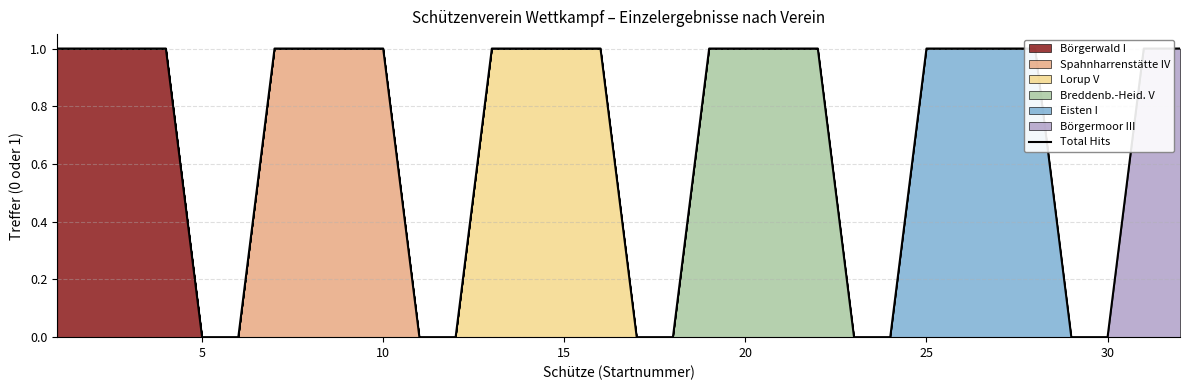

What is the greatest value displayed?

1